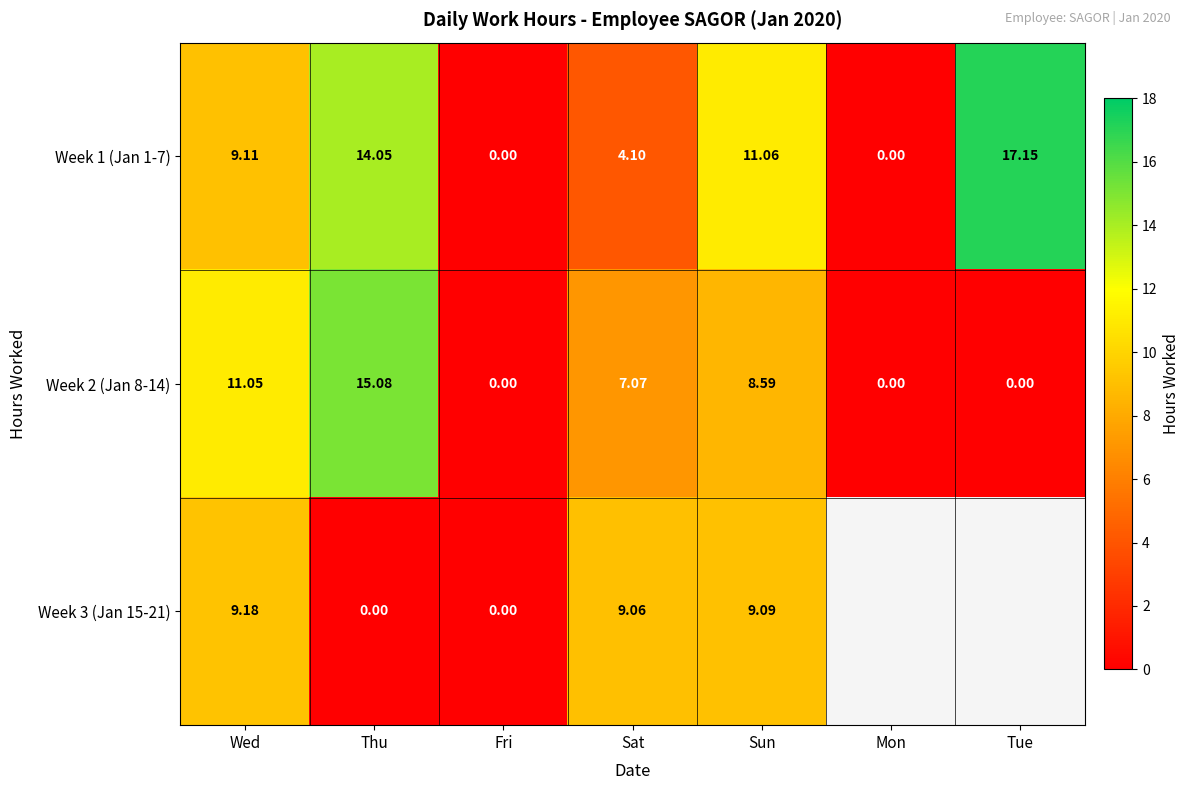

At Sun, list the series in order from largest to smallest.

Week 1 (Jan 1-7), Week 3 (Jan 15-21), Week 2 (Jan 8-14)